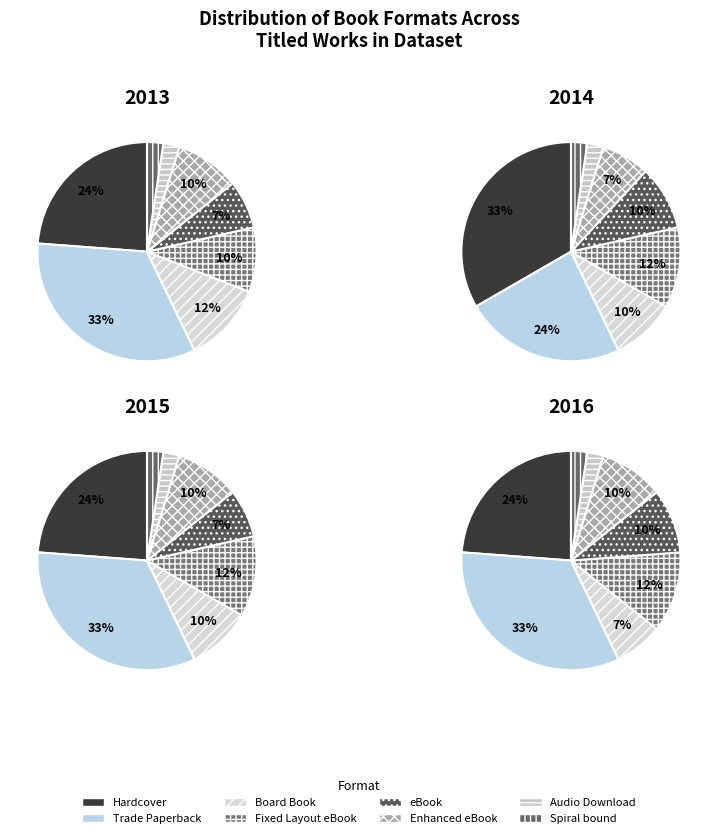

The Hardcover slice represents 10% of the pie. True or false?

False